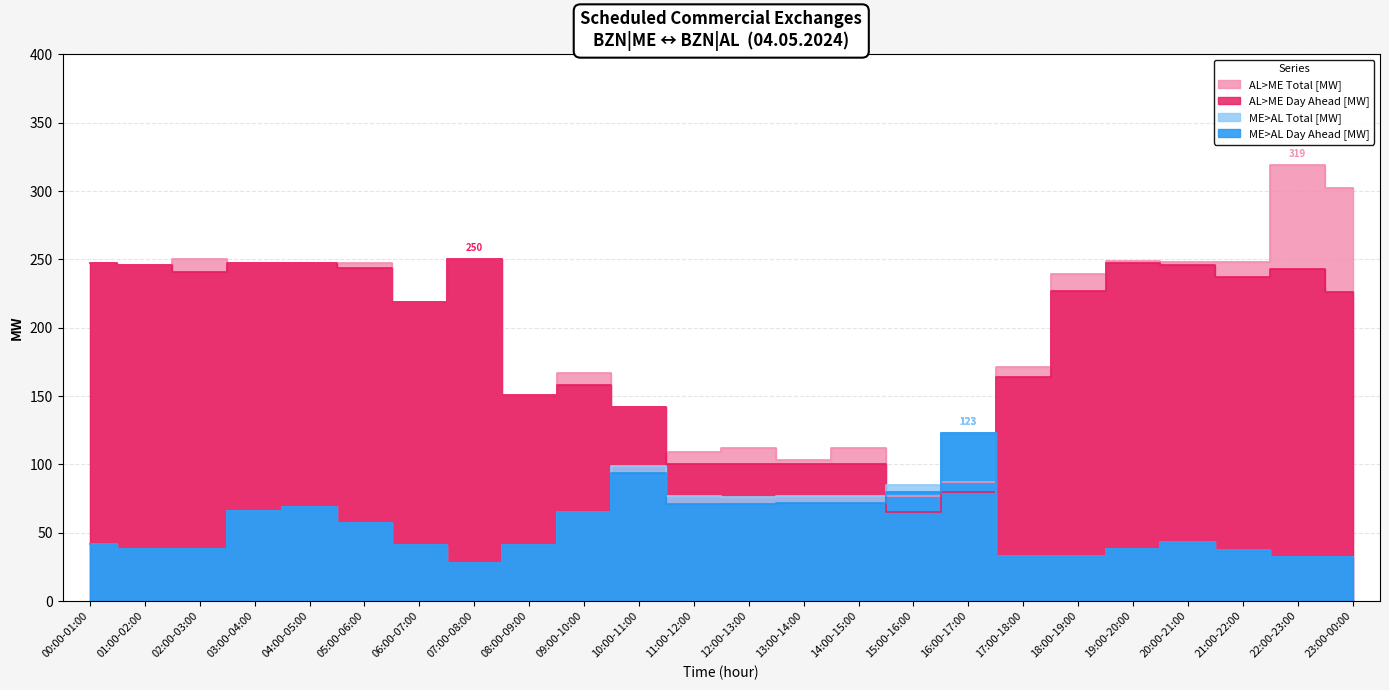

How many intersections are there between AL>ME Day Ahead [MW] and ME>AL Day Ahead [MW]?

2